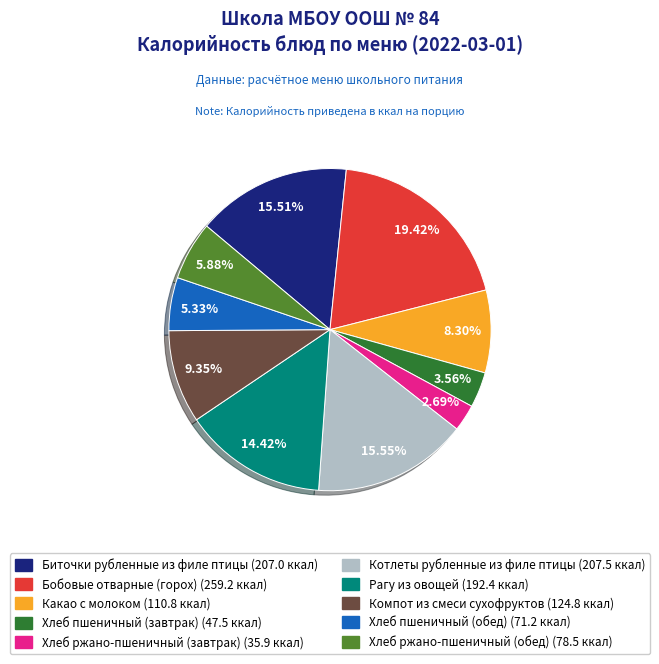

What is the largest slice in the pie chart?

Бобовые отварные (горох)